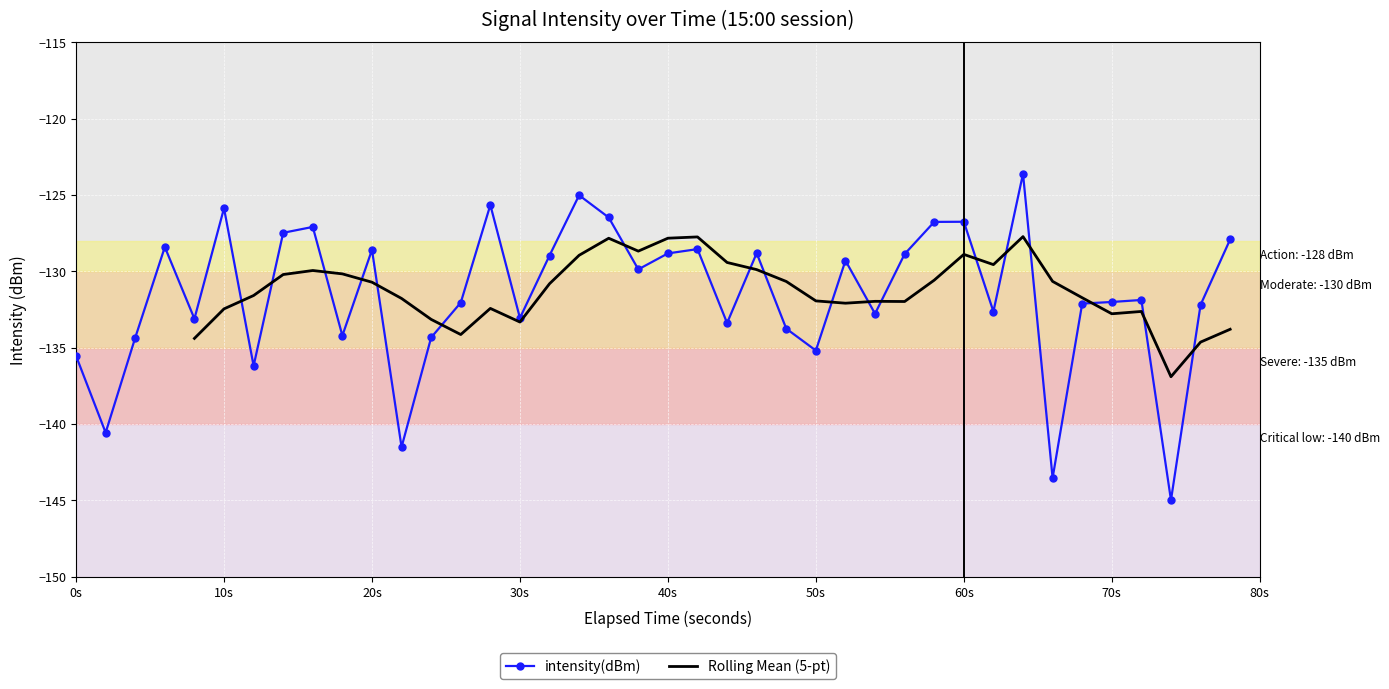

Is it true that intensity(dBm) equals -88.1 at 70s?

False